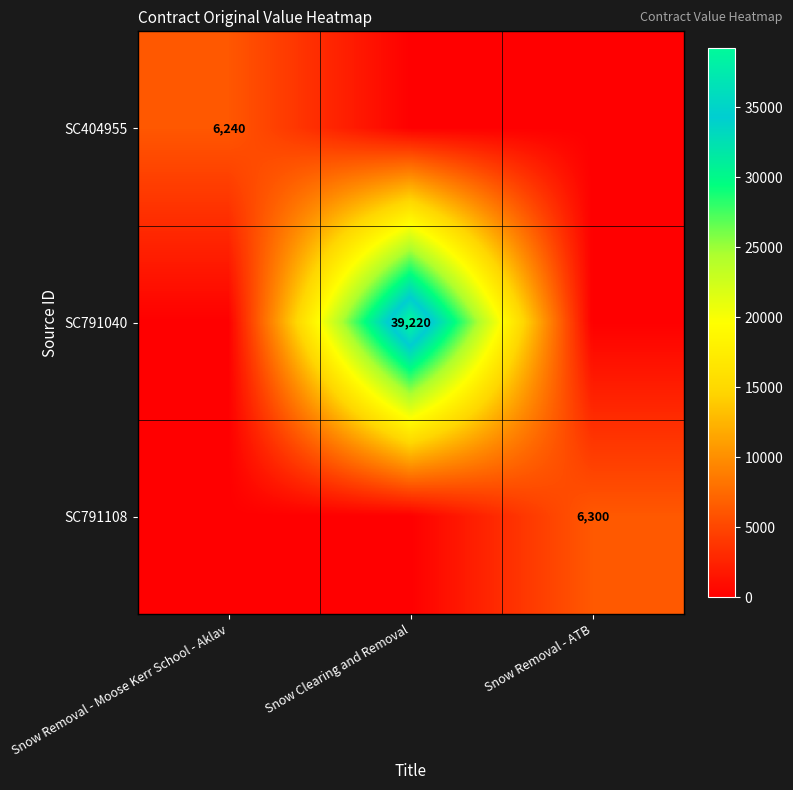

How many series are shown in this chart?

3